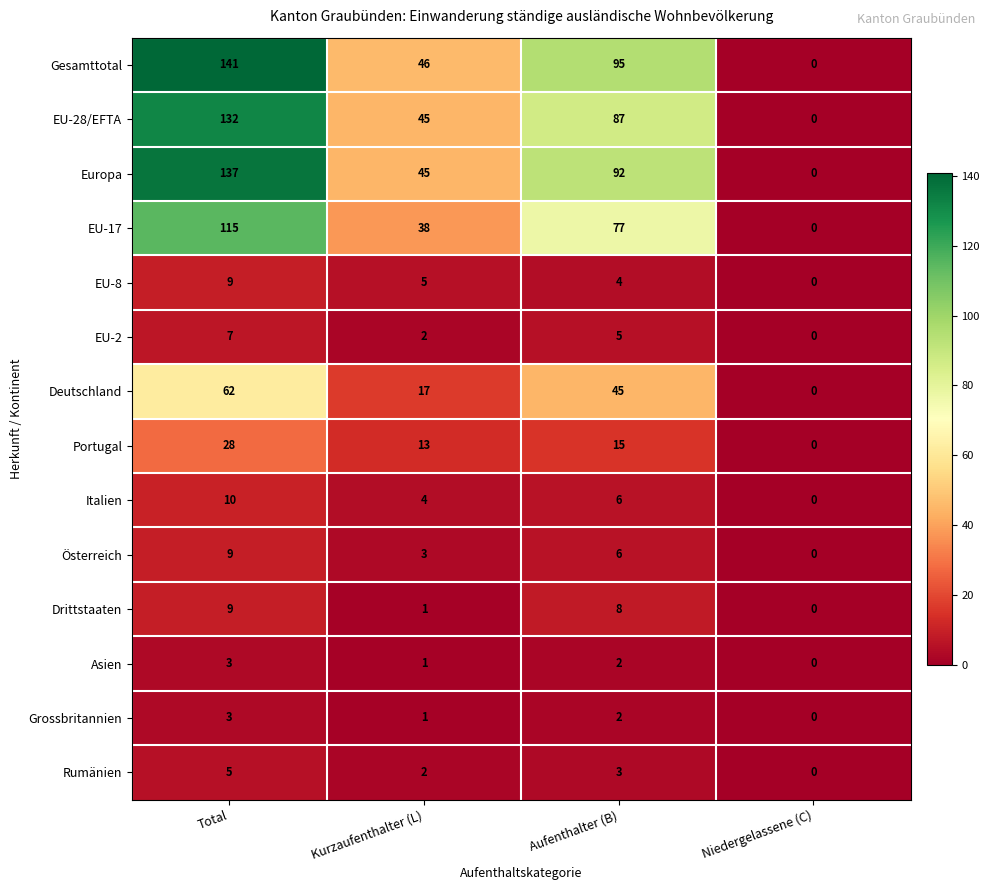

List the labels in order of Portugal value, largest first.

Total, Aufenthalter (B), Kurzaufenthalter (L), Niedergelassene (C)